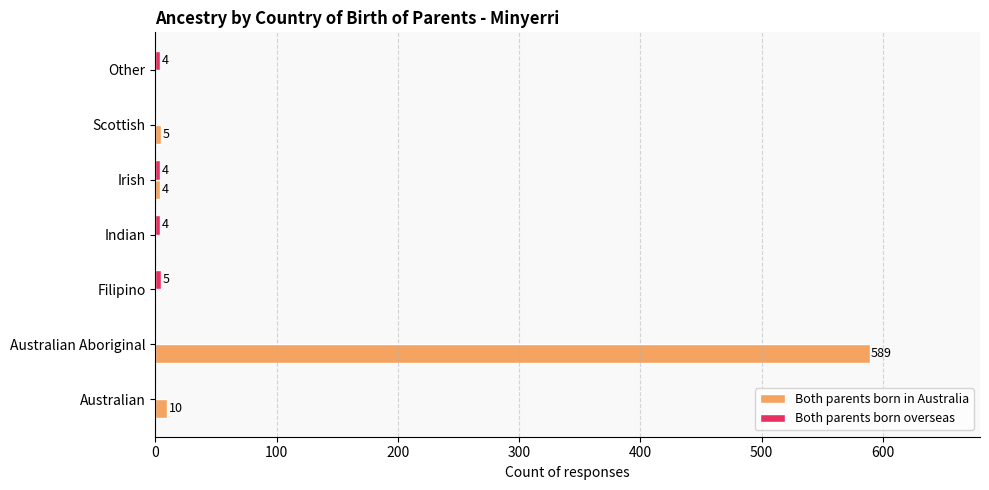

How many data points does each series have?

7